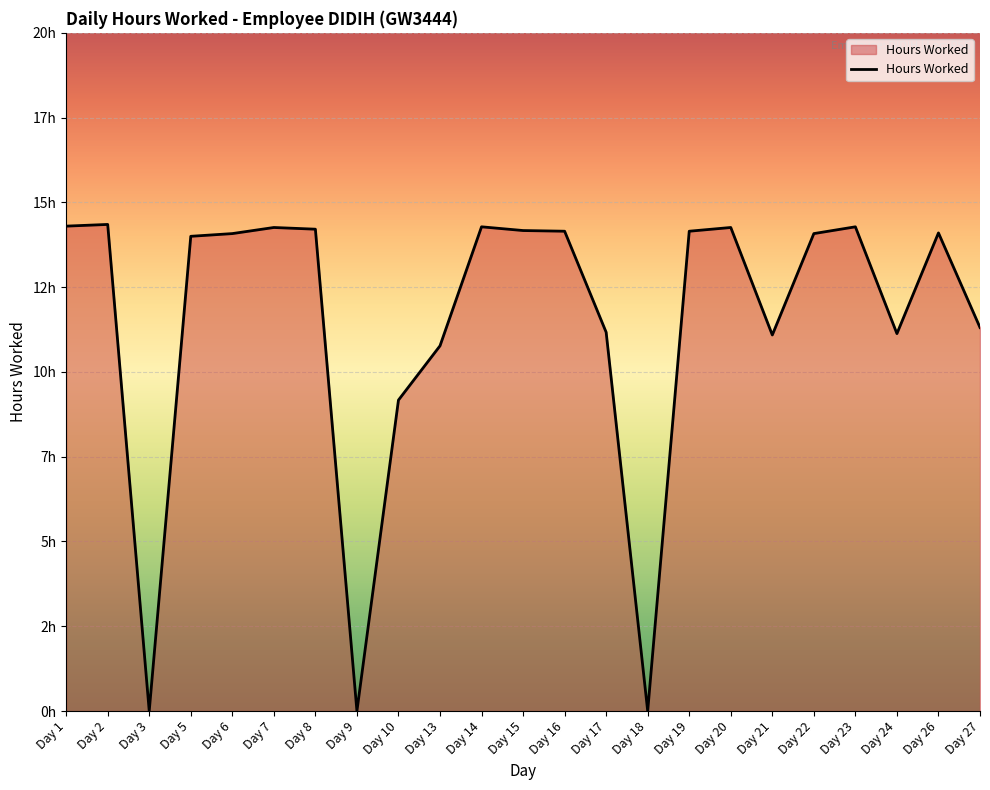

At which label is the value closest to 7?

Day 10